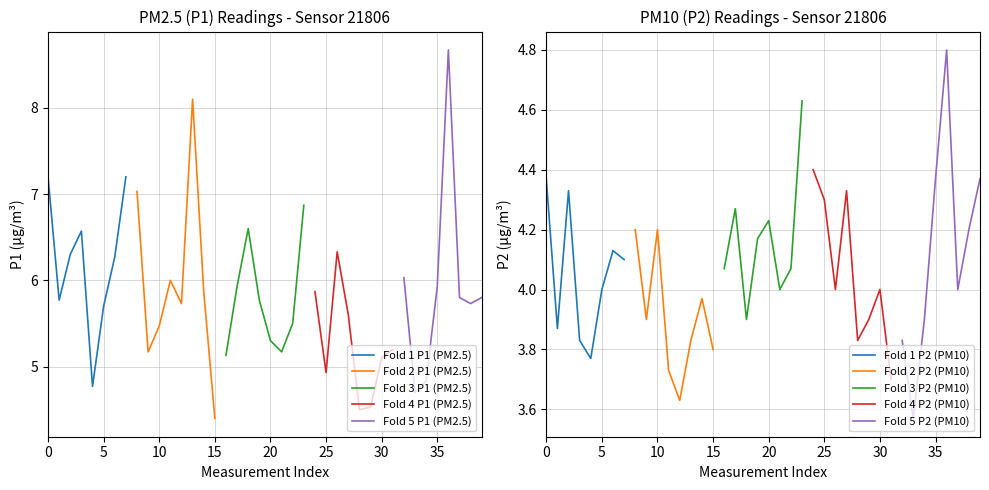

What is the lowest value of the Fold 1 P1 (PM2.5) series?

4.8